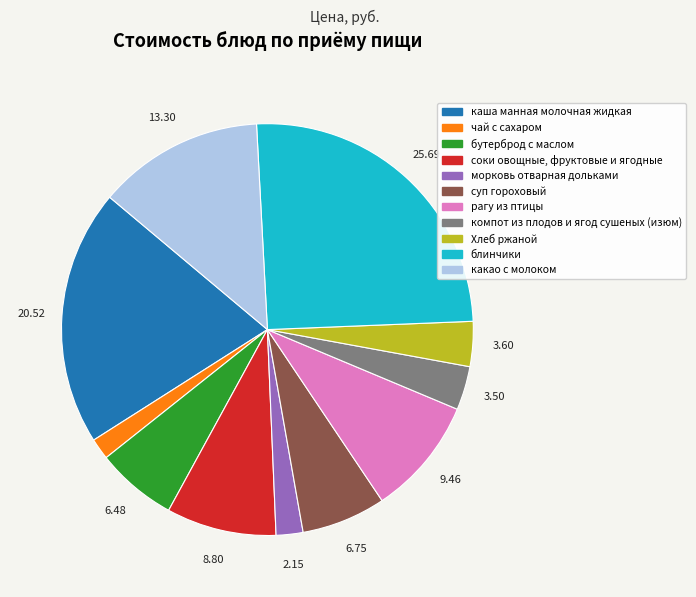

Which category has the biggest portion of the pie?

блинчики